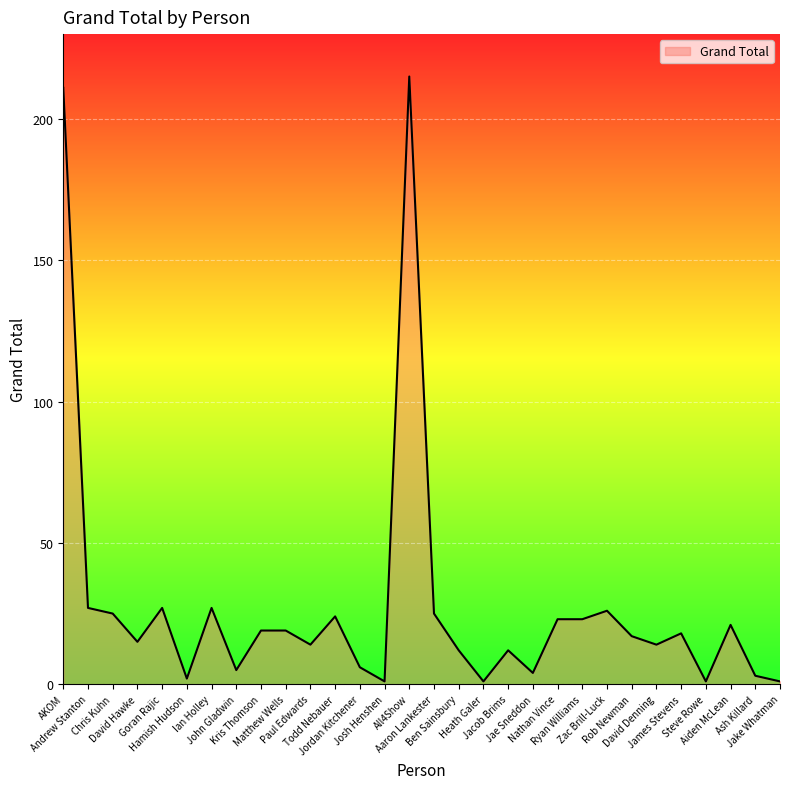

Reading right to left, transcribe all the data shown in this chart.

Jake Whatman=1	Ash Killard=3	Aiden McLean=21	Steve Rowe=1	James Stevens=18	David Denning=14	Rob Newman=17	Zac Brill-Luck=26	Ryan Williams=23	Nathan Vince=23	Jae Sneddon=4	Jacob Brims=12	Heath Galer=1	Ben Sainsbury=12	Aaron Lankester=25	All4Show=215	Josh Henshen=1	Jordan Kitchener=6	Todd Nebauer=24	Paul Edwards=14	Matthew Wells=19	Kris Thomson=19	John Gladwin=5	Ian Holley=27	Hamish Hudson=2	Goran Rajic=27	David Hawke=15	Chris Kuhn=25	Andrew Stanton=27	AKOM=211